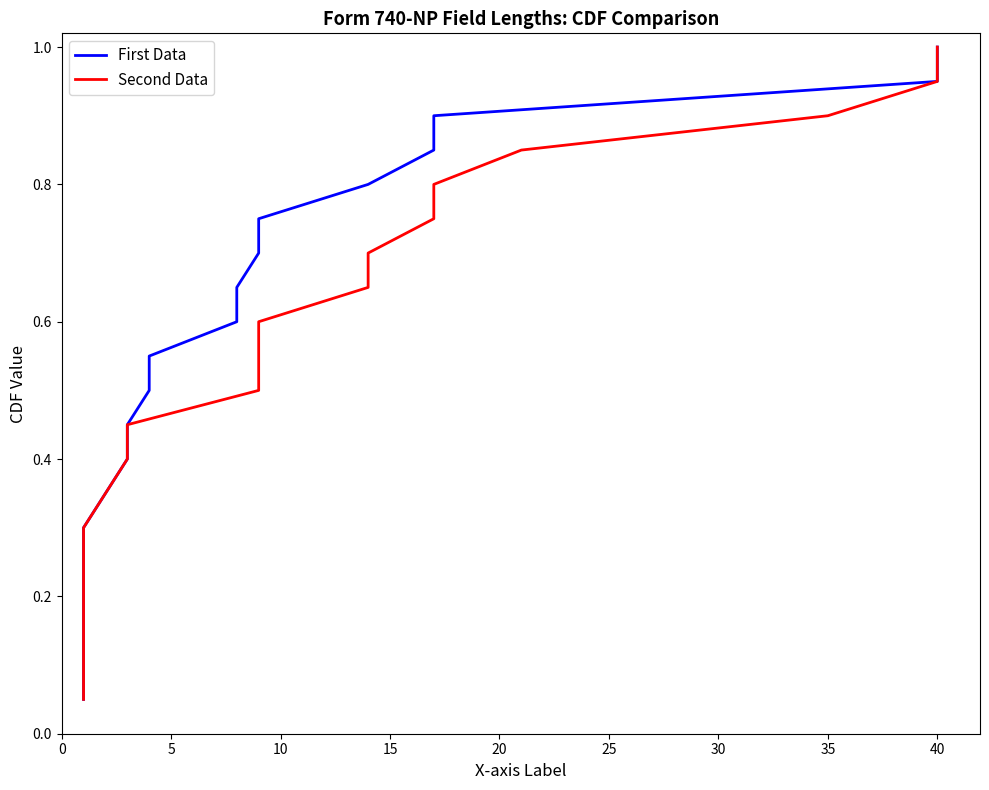

True or false: Second Data and First Data cross at least once.

False